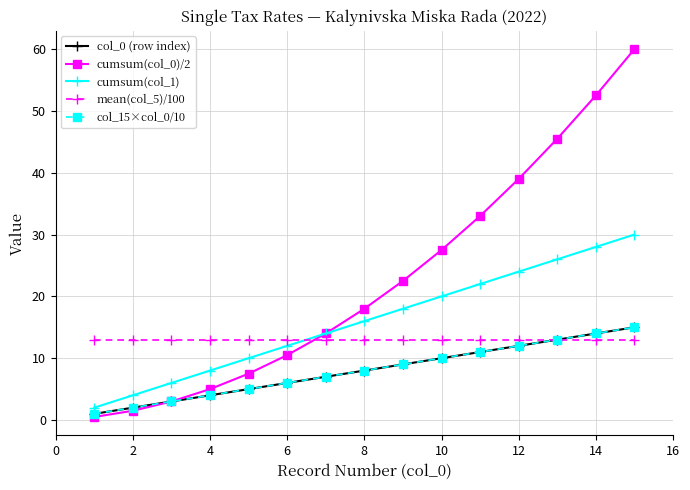

True or false: mean(col_5)/100 has more than 0 interior local peaks.

False